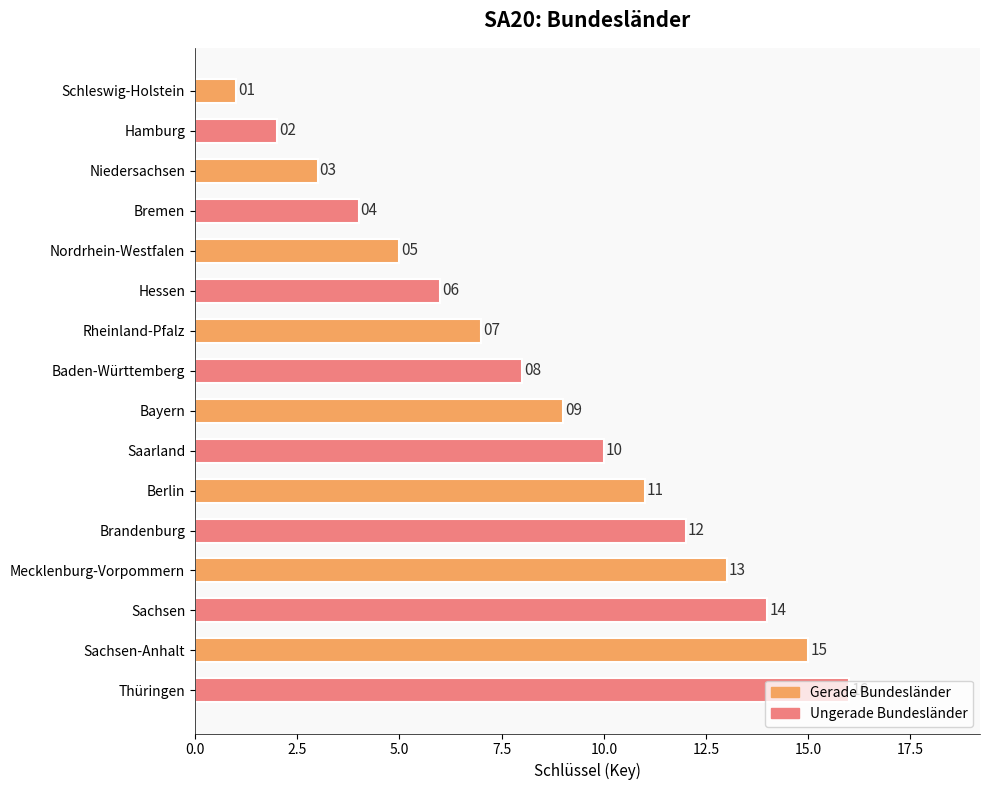

How many categories are shown in the chart?

16